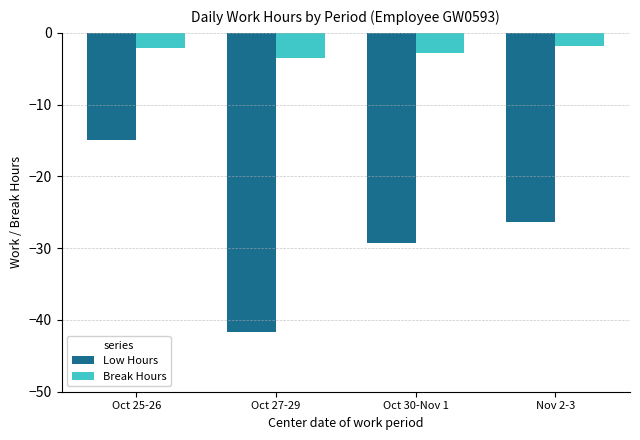

Which series changed the most between Oct 25-26 and Nov 2-3?

Low Hours